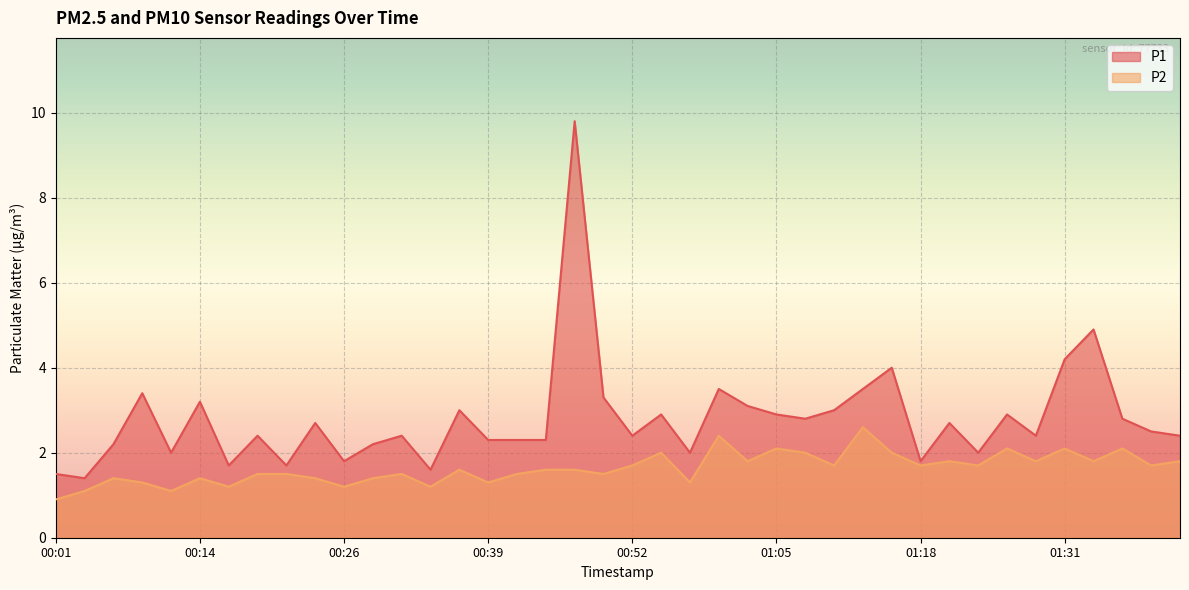

What is the difference between the P1 values at 00:34 and 01:31?

2.6